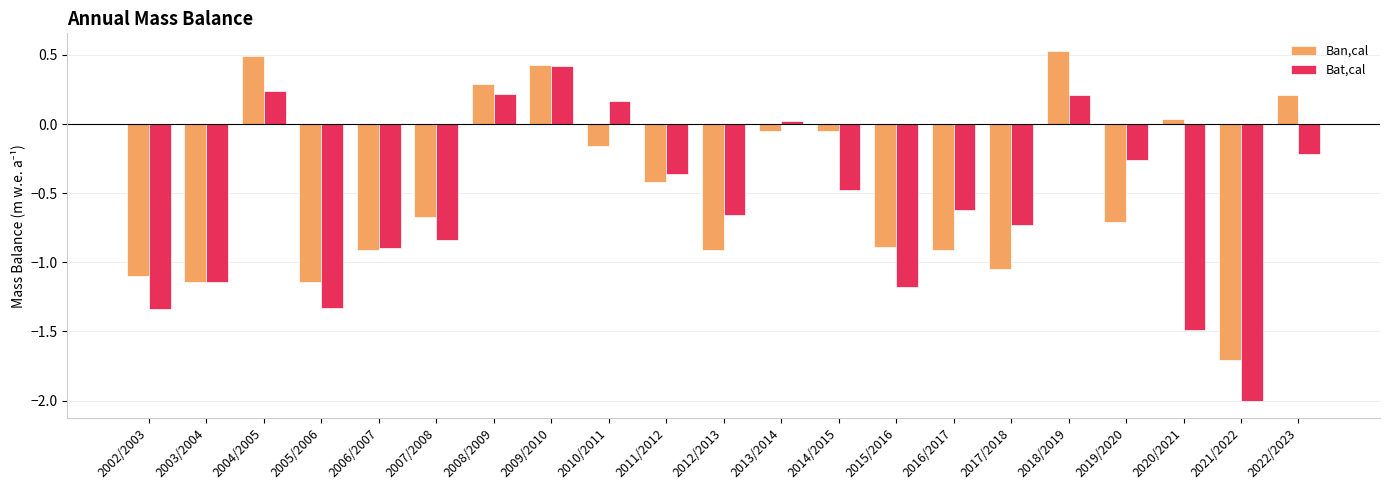

How many groups of bars are there?

21